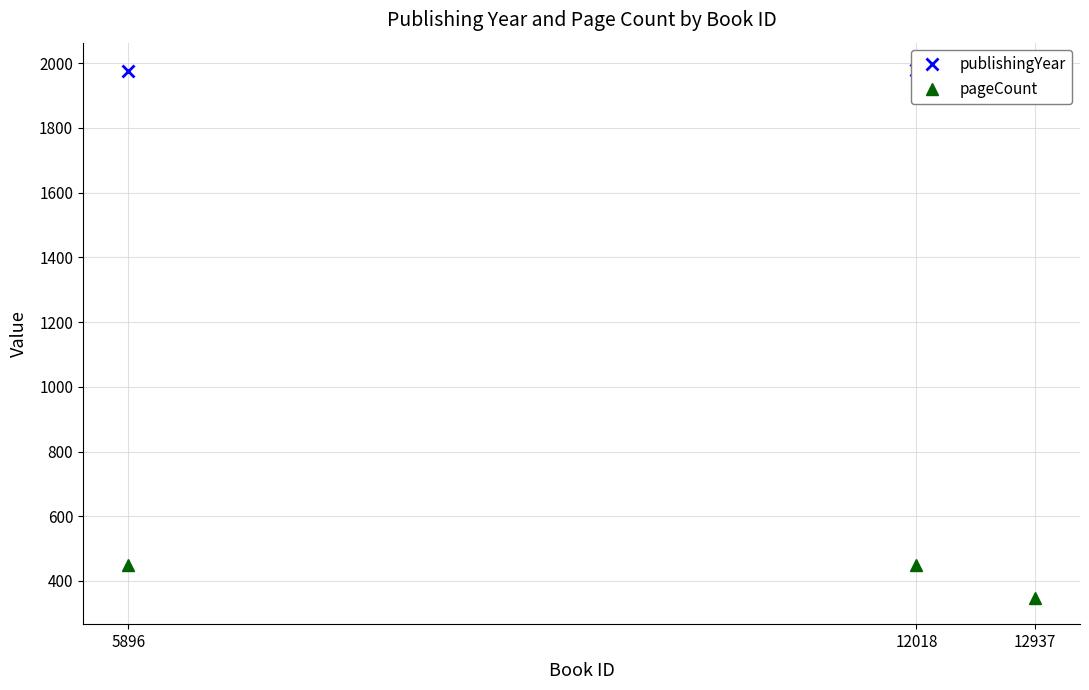

What is the maximum value for pageCount?

448